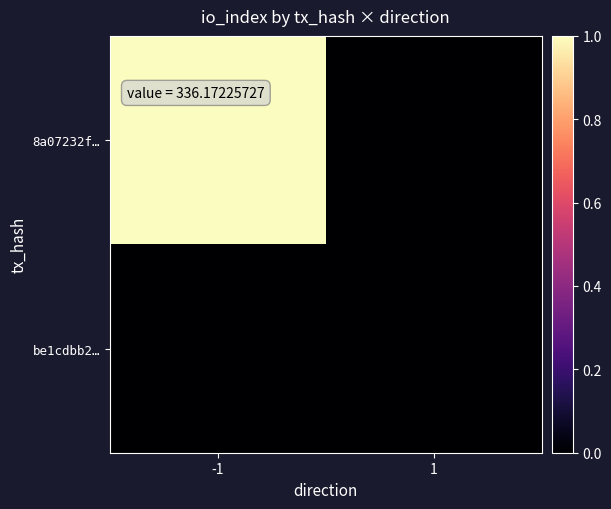

Reading left to right, extract all data points from this chart.

8a07232f…: -1=1	1=0
be1cdbb2…: -1=0	1=0